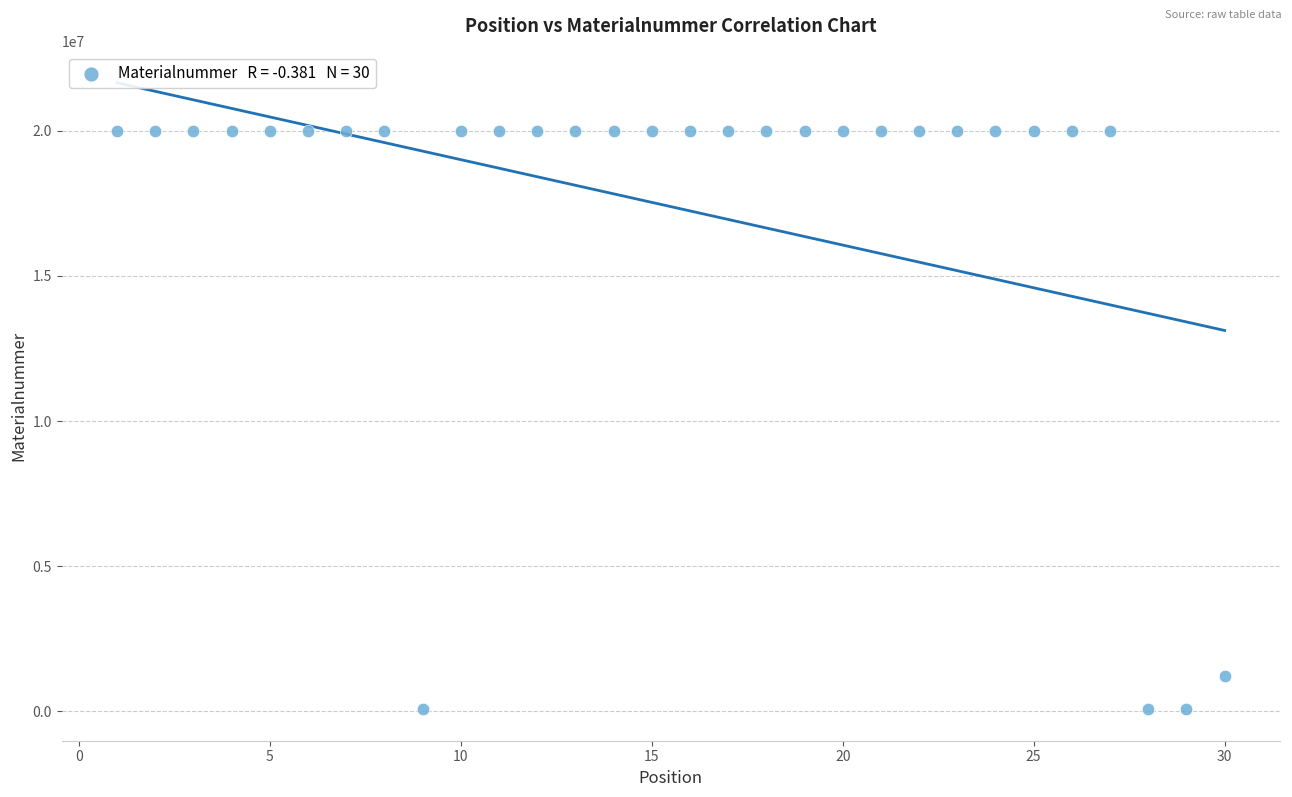

What Y value in the scatter plot is closest to 10036346?

1222569